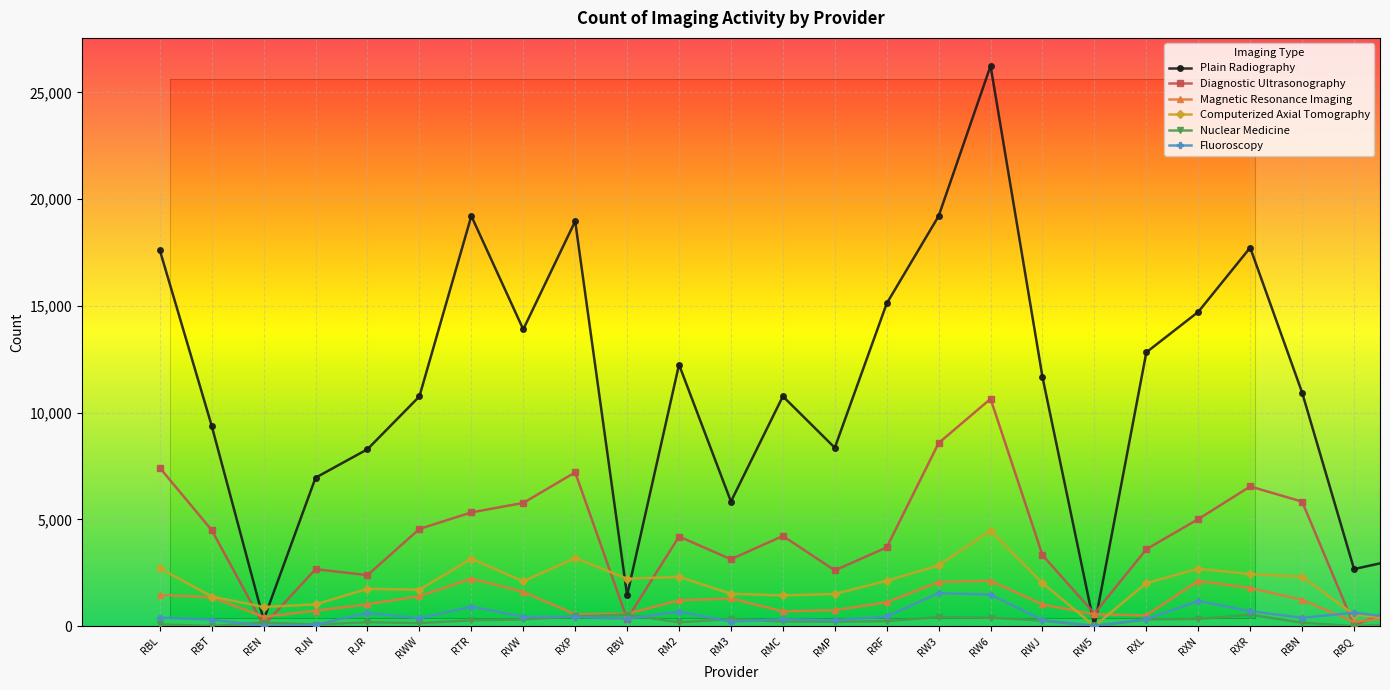

Which series has the largest total across all categories?

Plain Radiography